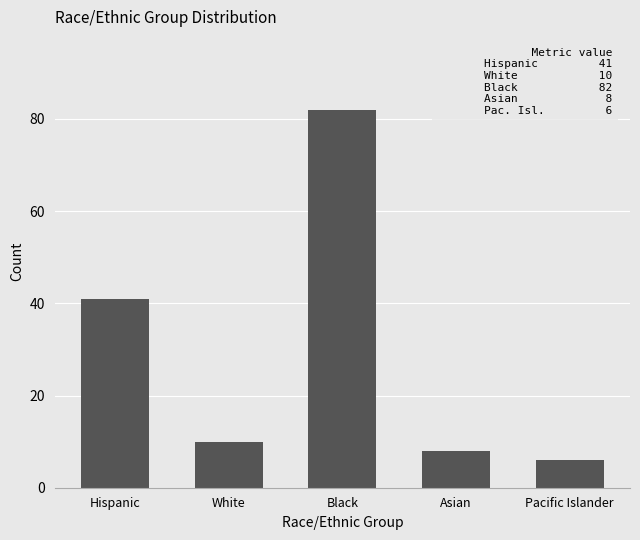

Reading right to left, extract all data points from this chart.

6	8	82	10	41